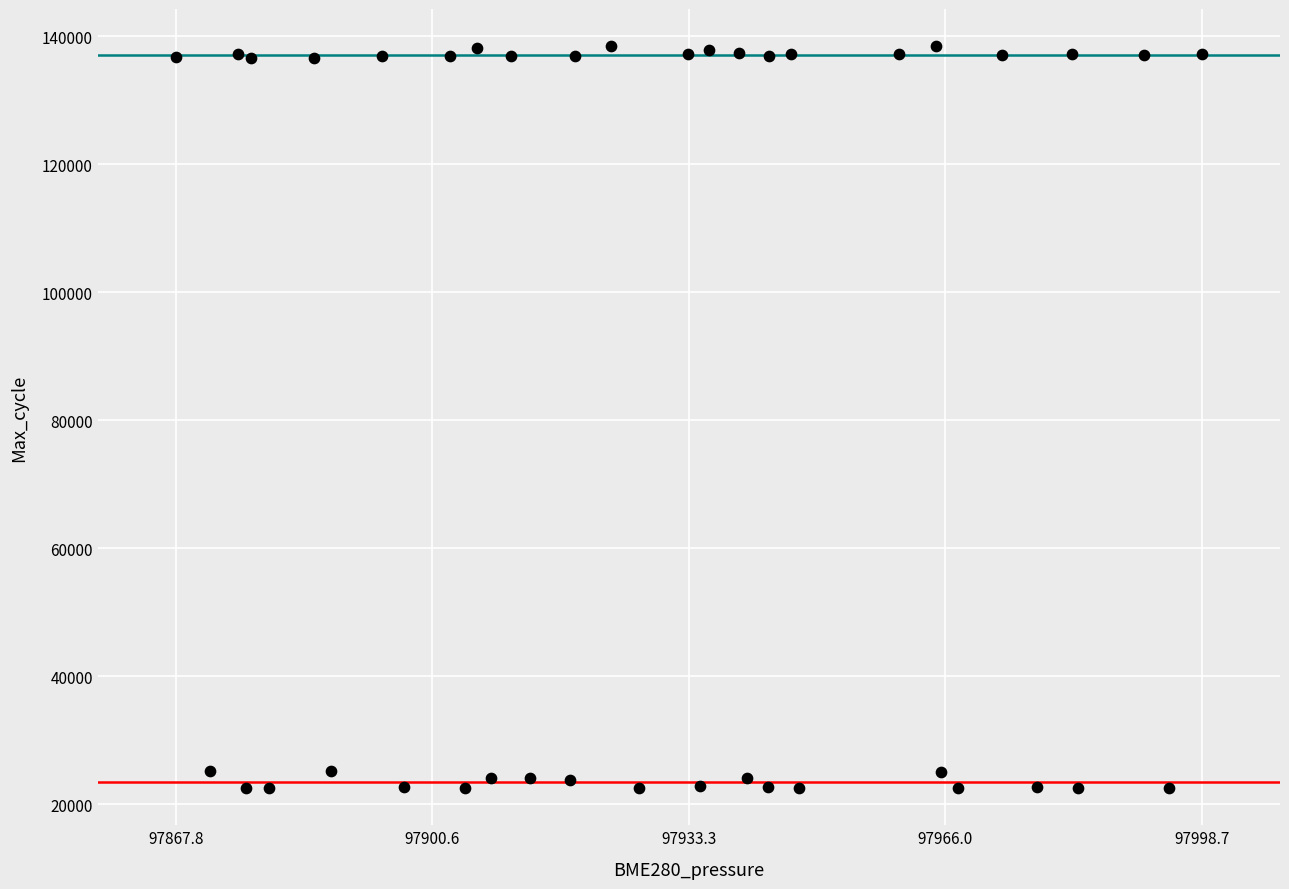

What is the range of Y values (max minus min)?

115922